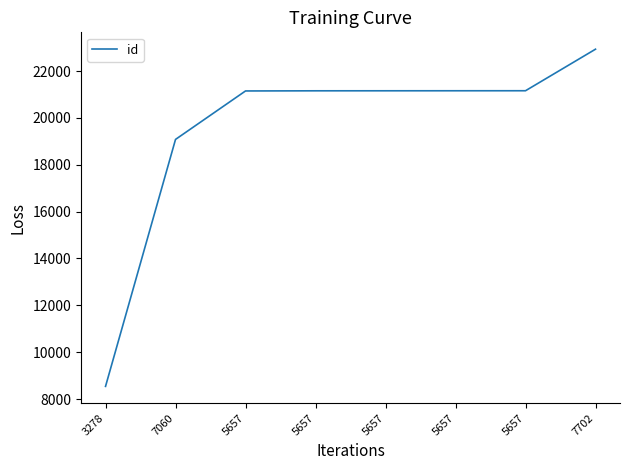

What is the label of the 3rd point from the left?

5657